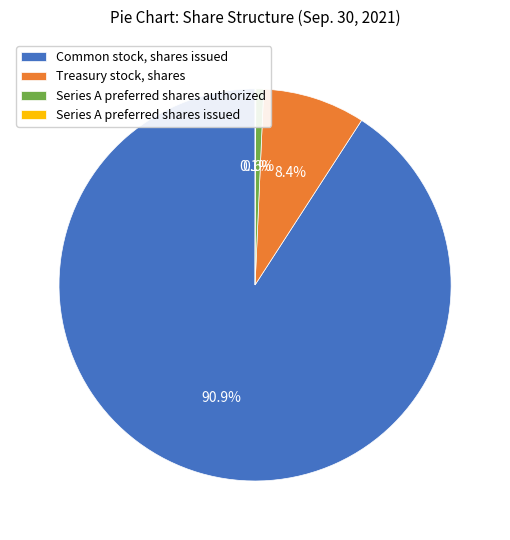

What percentage is the Common stock, shares issued slice, to the nearest percent?

91%